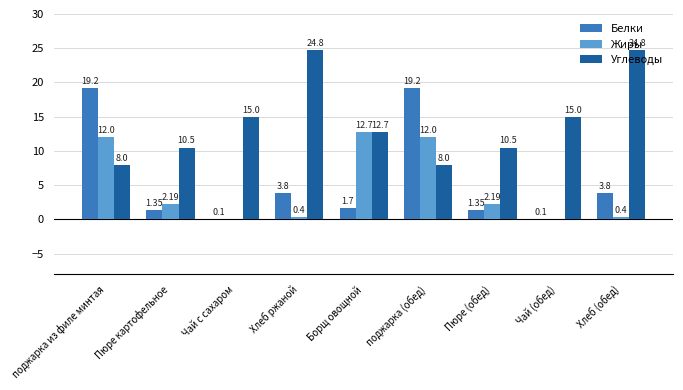

Where does the Углеводы series first go above 12?

Чай с сахаром